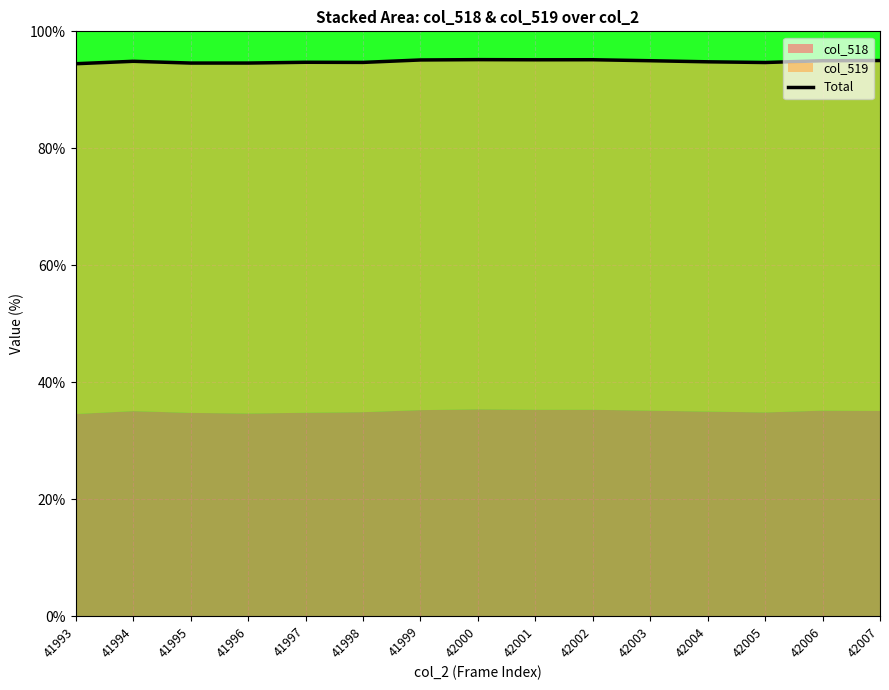

What is the difference between the maximum and minimum values?

0.7